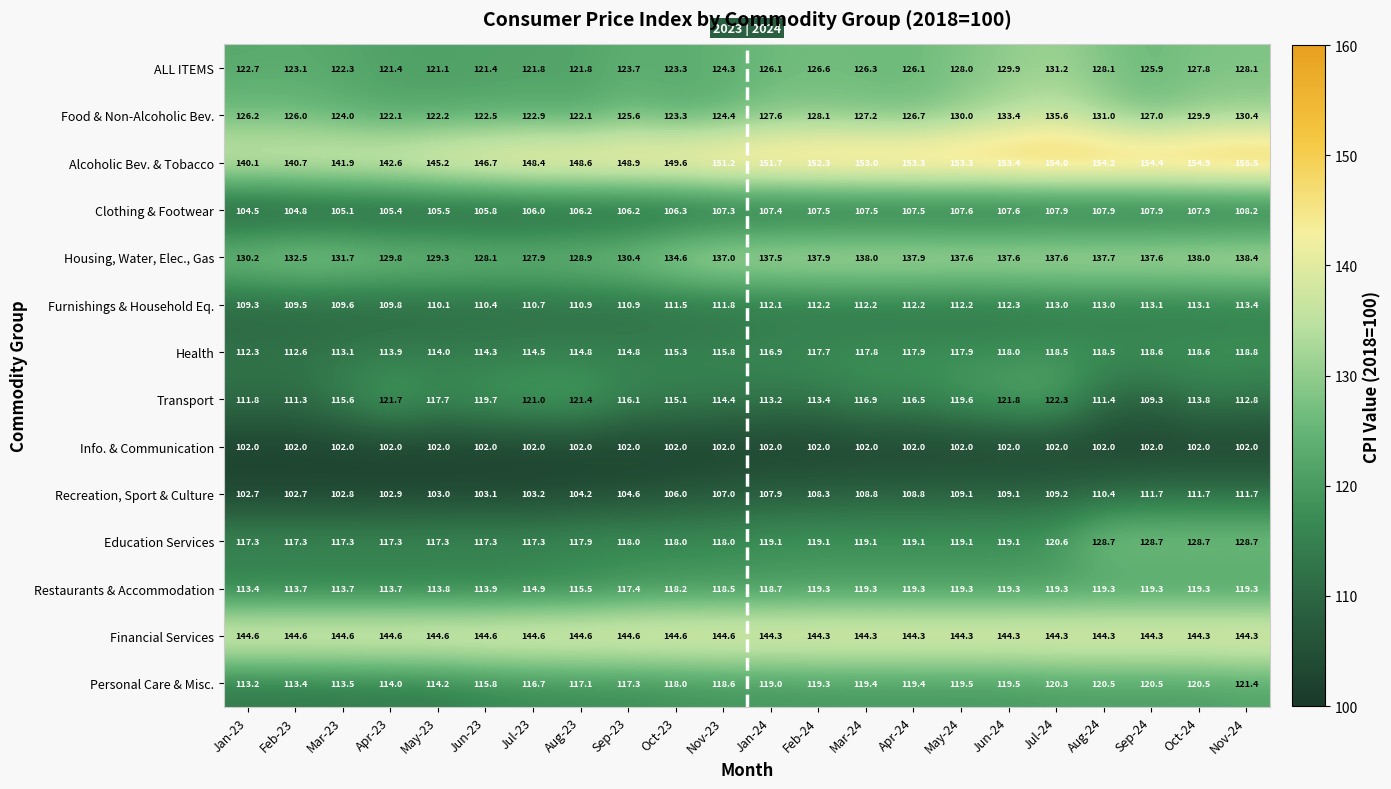

Which category has the highest value across all series?

Nov-24